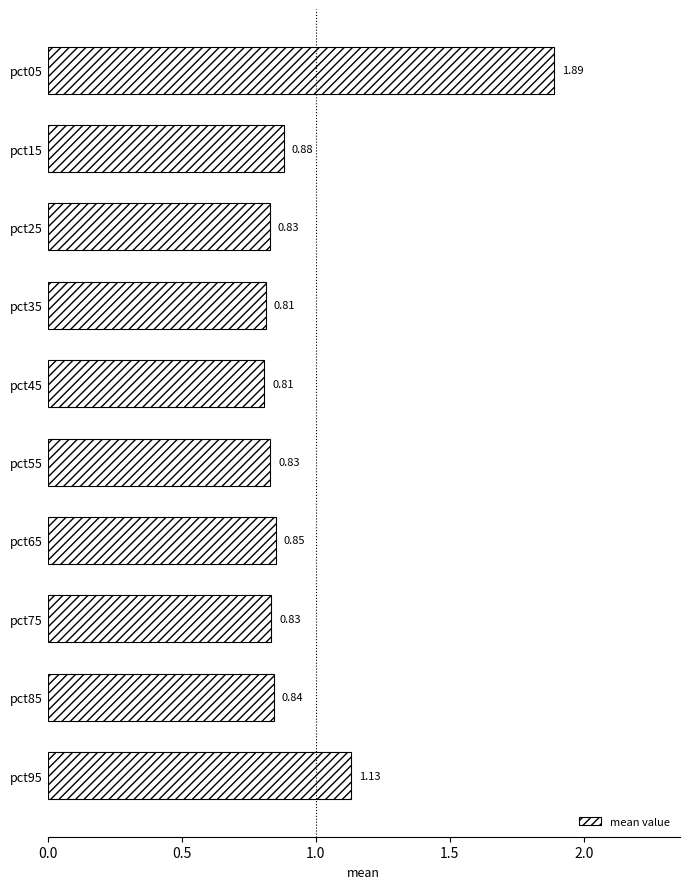

Which has a higher value, pct95 or pct45?

pct95